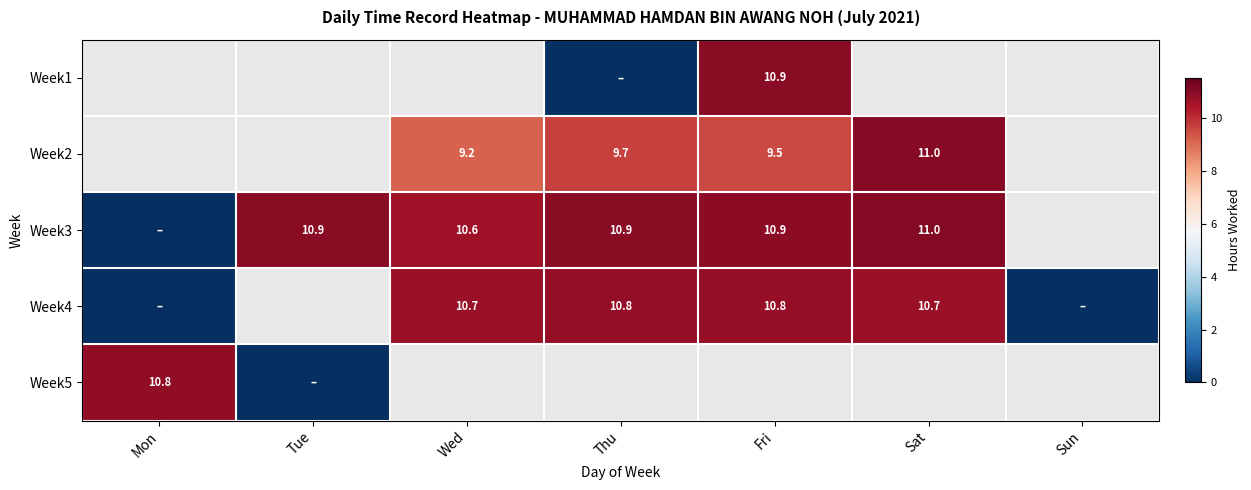

What is the greatest value displayed?

11.0